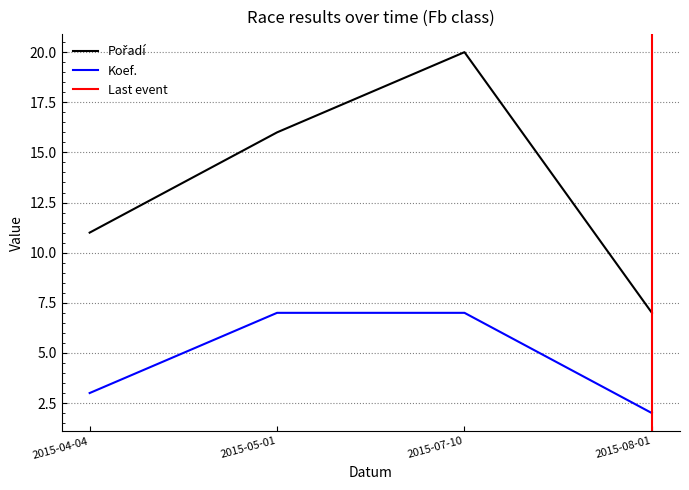

What is the label of the 2nd point from the left?

2015-05-01